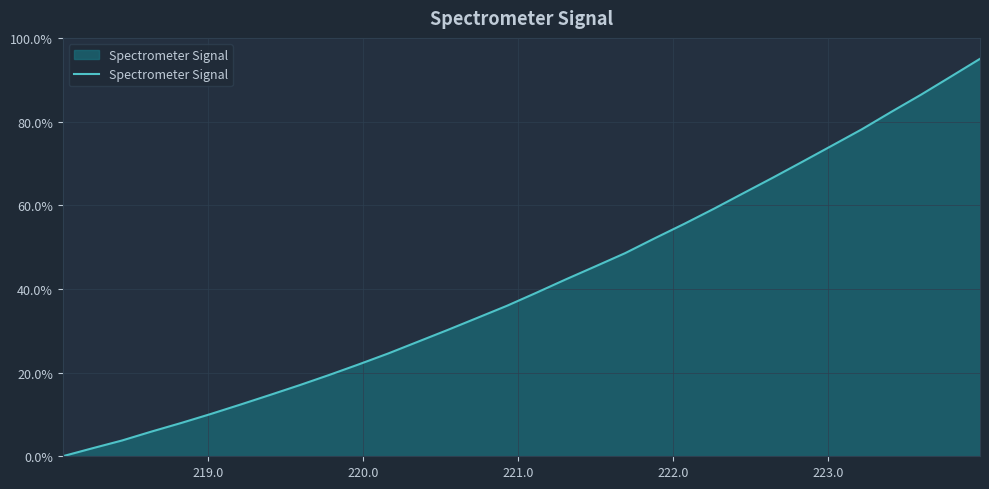

What is the greatest value displayed?

95.0